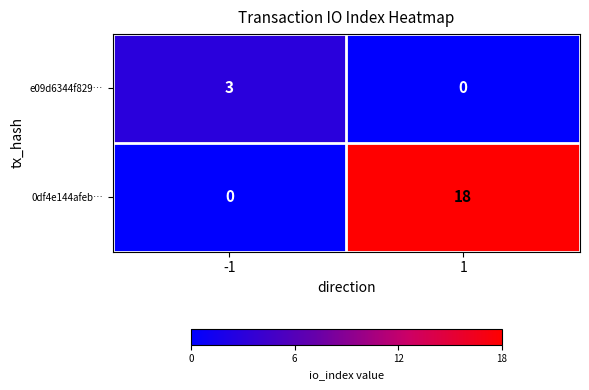

What is the maximum value for 0df4e144afeb…?

18